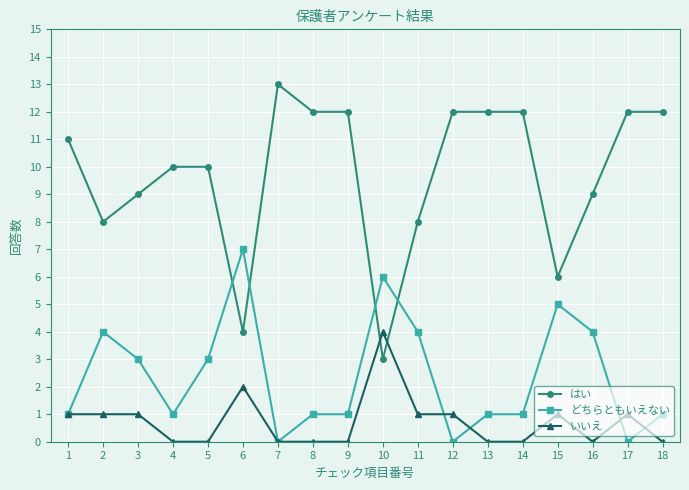

Reading left to right, what are all the values shown in this chart?

はい: 11	8	9	10	10	4	13	12	12	3	8	12	12	12	6	9	12	12
どちらともいえない: 1	4	3	1	3	7	0	1	1	6	4	0	1	1	5	4	0	1
いいえ: 1	1	1	0	0	2	0	0	0	4	1	1	0	0	1	0	1	0